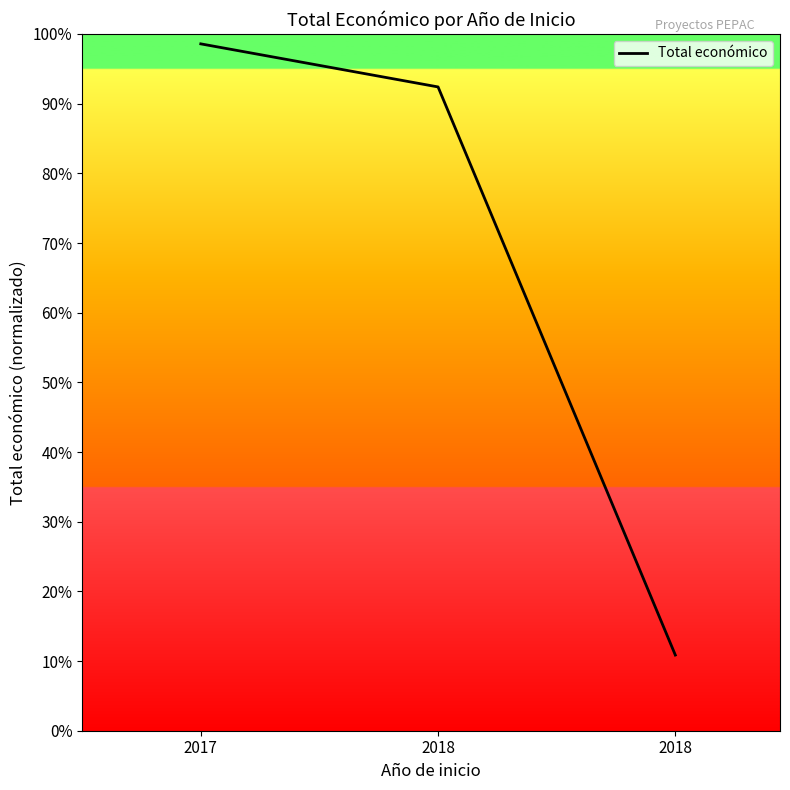

Does the chart display data point markers on the line(s)?

No